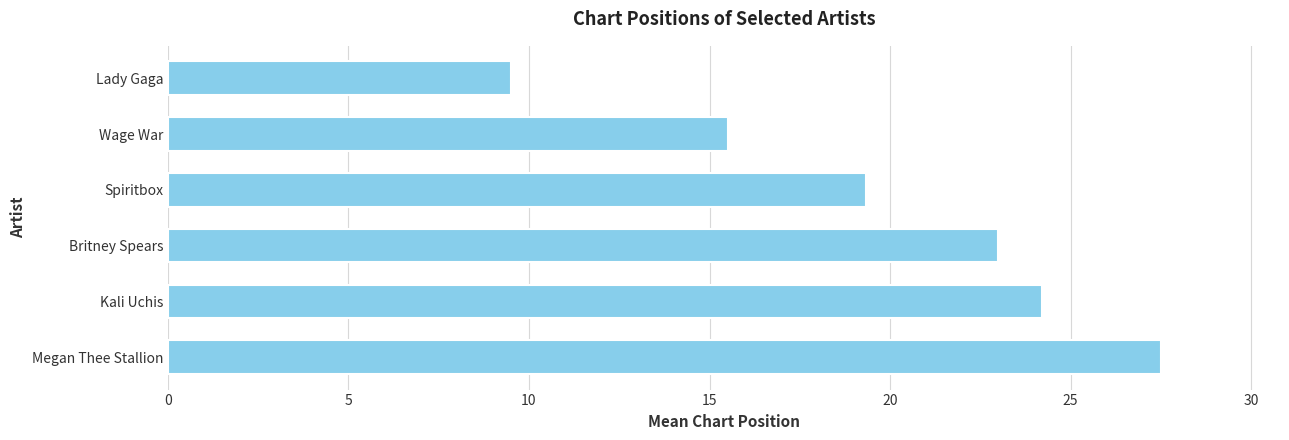

What is the change in value from Wage War to Lady Gaga?

-6.0